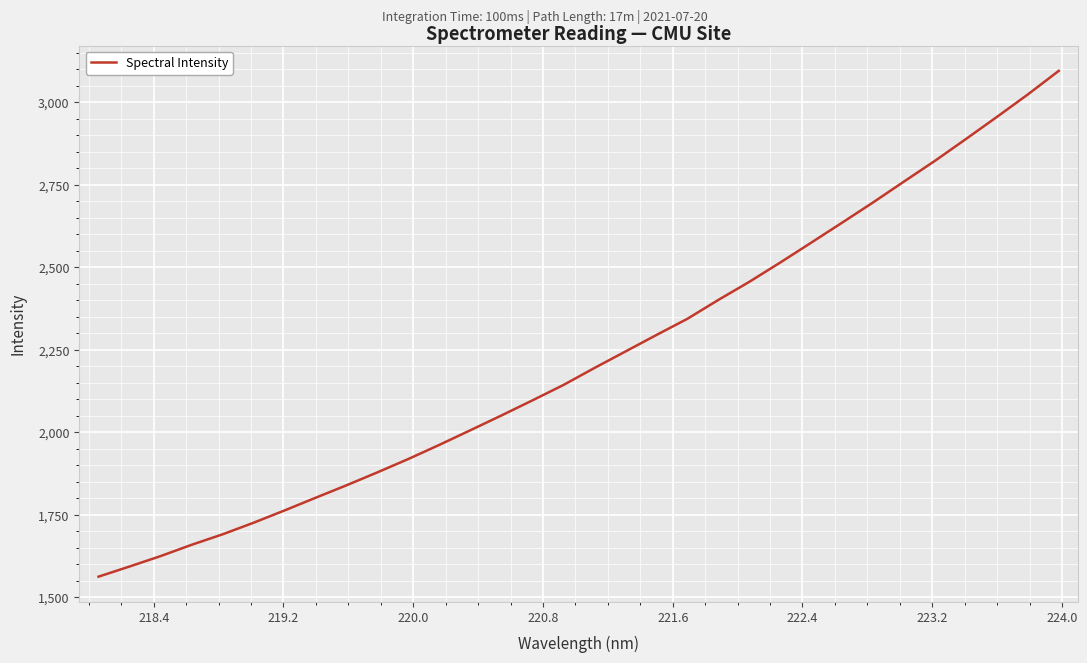

What is the smallest value displayed?

1562.8